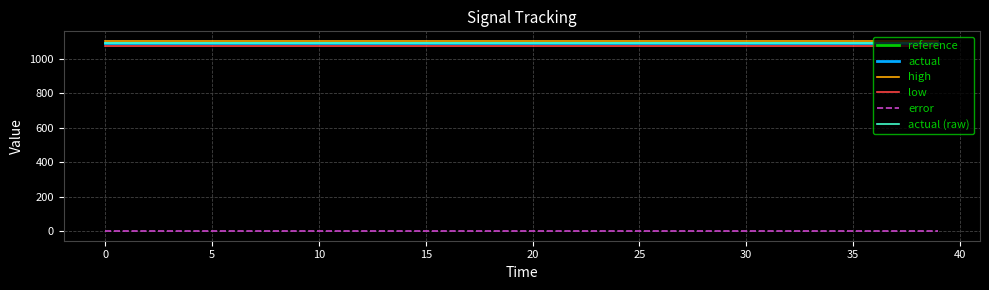

Is this an area chart (filled region under the line)?

No